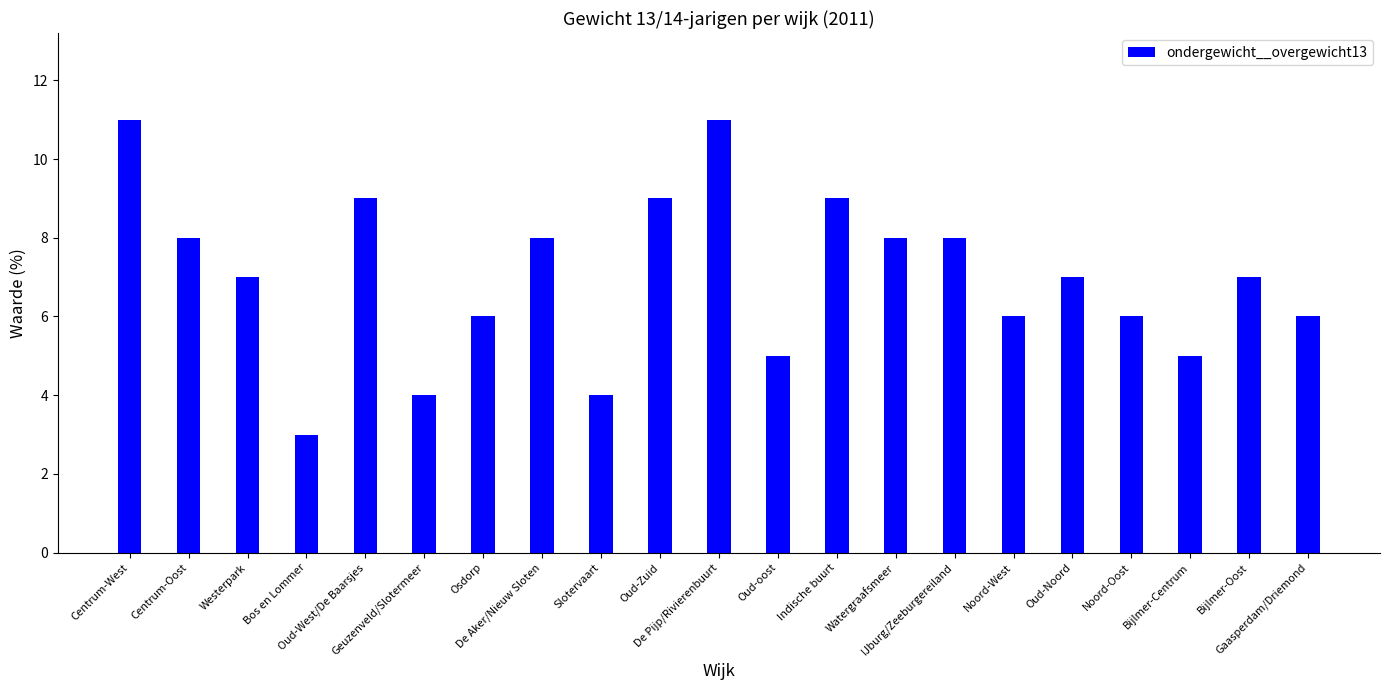

Reading left to right, extract all data points from this chart.

Centrum-West=11	Centrum-Oost=8	Westerpark=7	Bos en Lommer=3	Oud-West/De Baarsjes=9	Geuzenveld/Slotermeer=4	Osdorp=6	De Aker/Nieuw Sloten=8	Slotervaart=4	Oud-Zuid=9	De Pijp/Rivierenbuurt=11	Oud-oost=5	Indische buurt=9	Watergraafsmeer=8	IJburg/Zeeburgereiland=8	Noord-West=6	Oud-Noord=7	Noord-Oost=6	Bijlmer-Centrum=5	Bijlmer-Oost=7	Gaasperdam/Driemond=6